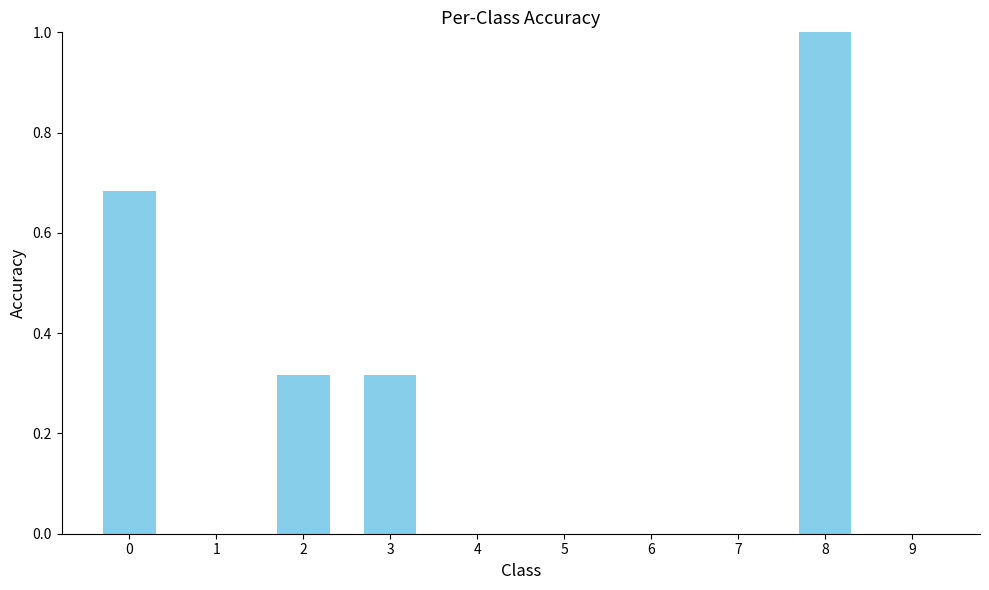

How many distinct data groups are displayed?

1